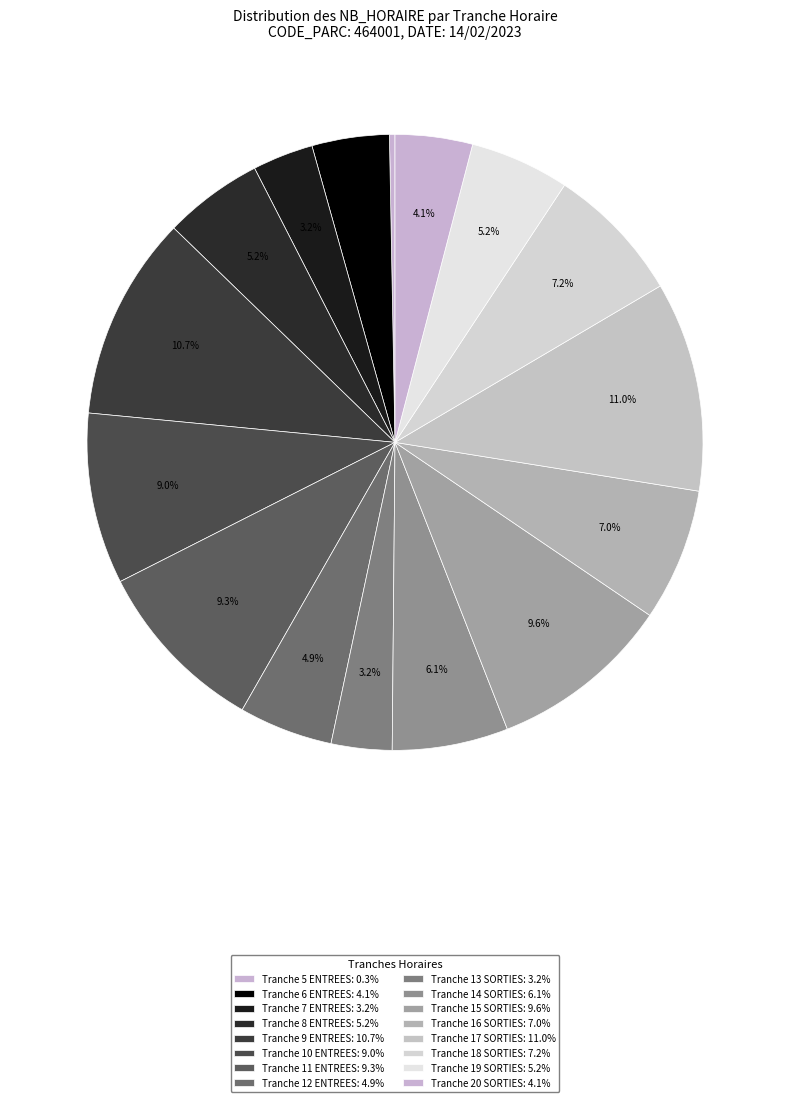

Count the number of slices in the pie.

16